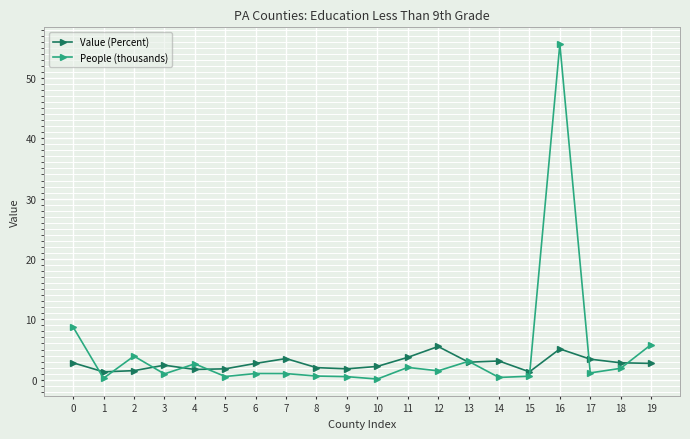

Is the value of Value (Percent) at 1 greater than the value of People (thousands) at 1?

Yes